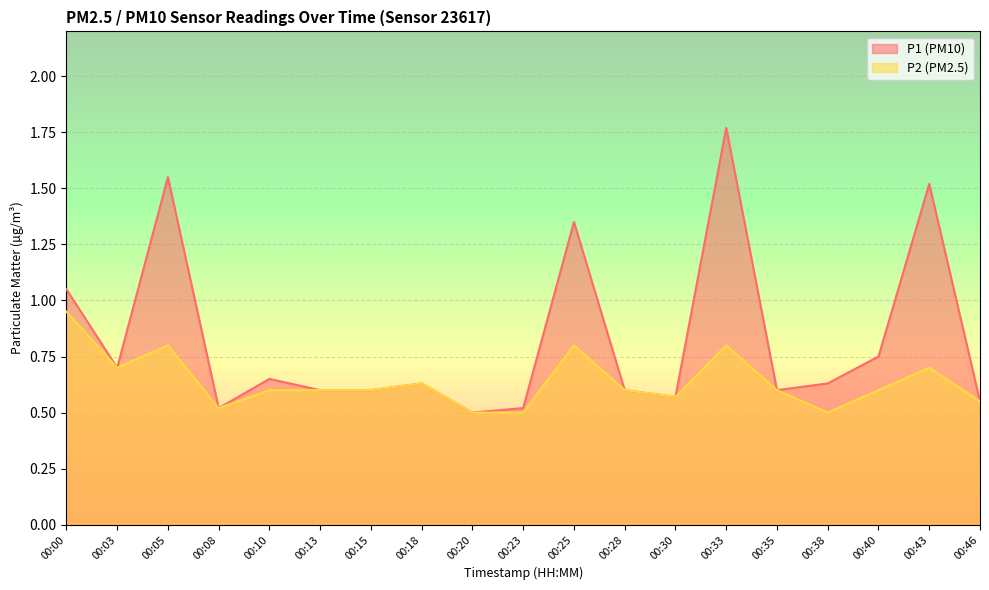

What is the difference between the second highest and minimum values in the P1 series?

1.1